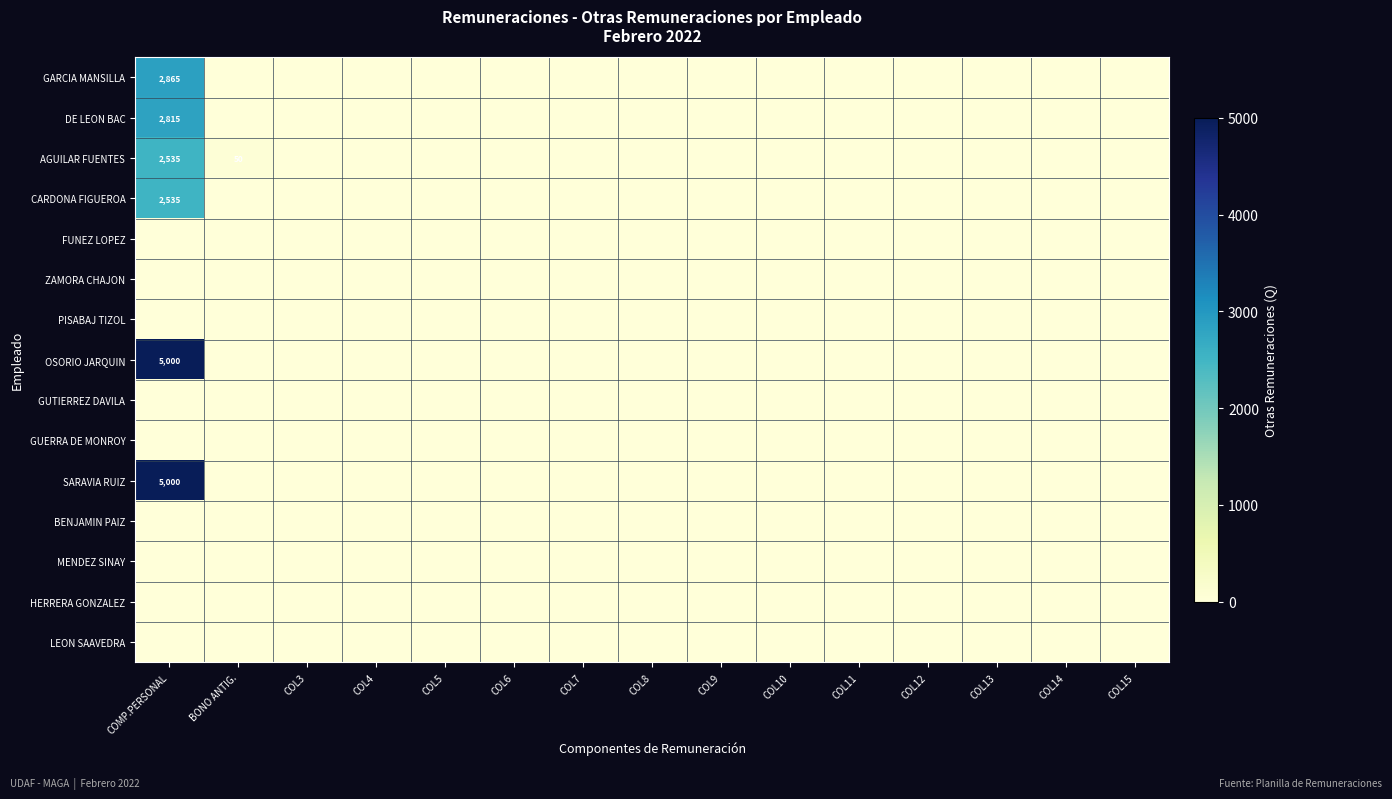

List the labels in order of FUNEZ LOPEZ value, largest first.

COMP.PERSONAL, BONO ANTIG., COL3, COL4, COL5, COL6, COL7, COL8, COL9, COL10, COL11, COL12, COL13, COL14, COL15